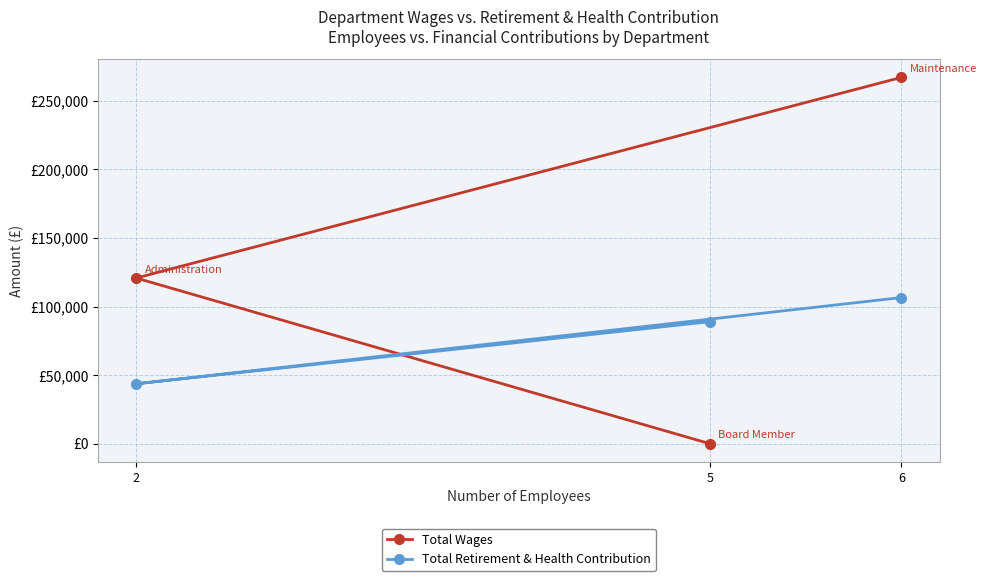

Is the value of Total Retirement & Health Contribution at 2 greater than the value of Total Wages at 6?

No